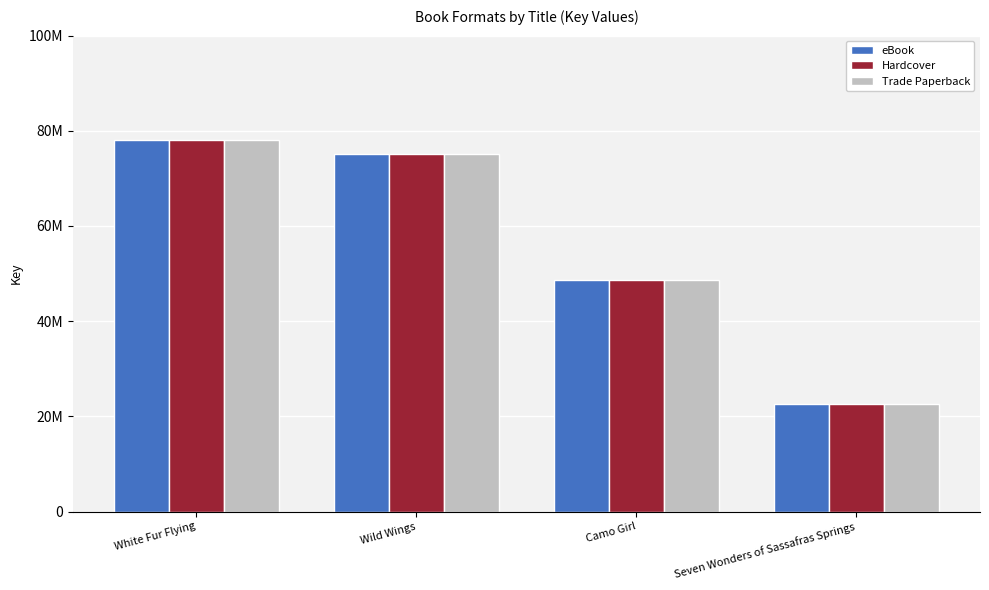

At which label is eBook closest to 50352187?

Camo Girl